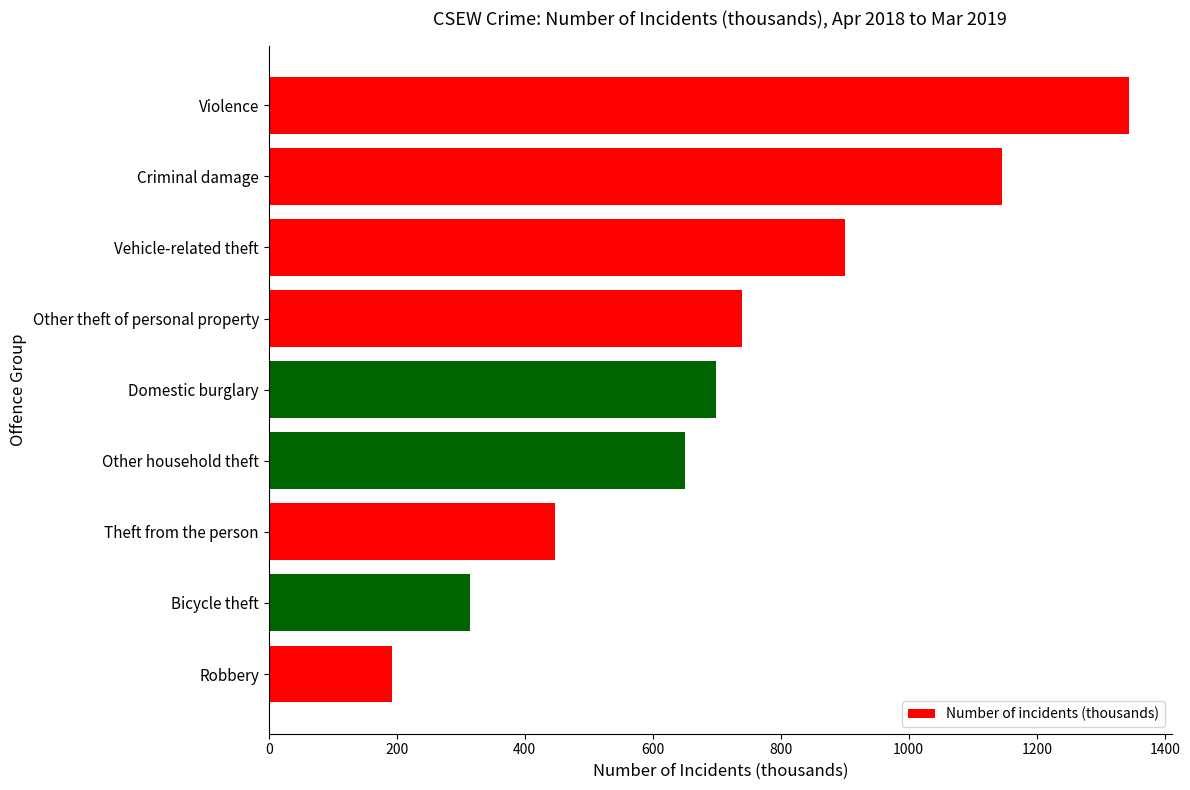

What is the difference between the maximum and second lowest values?

1029